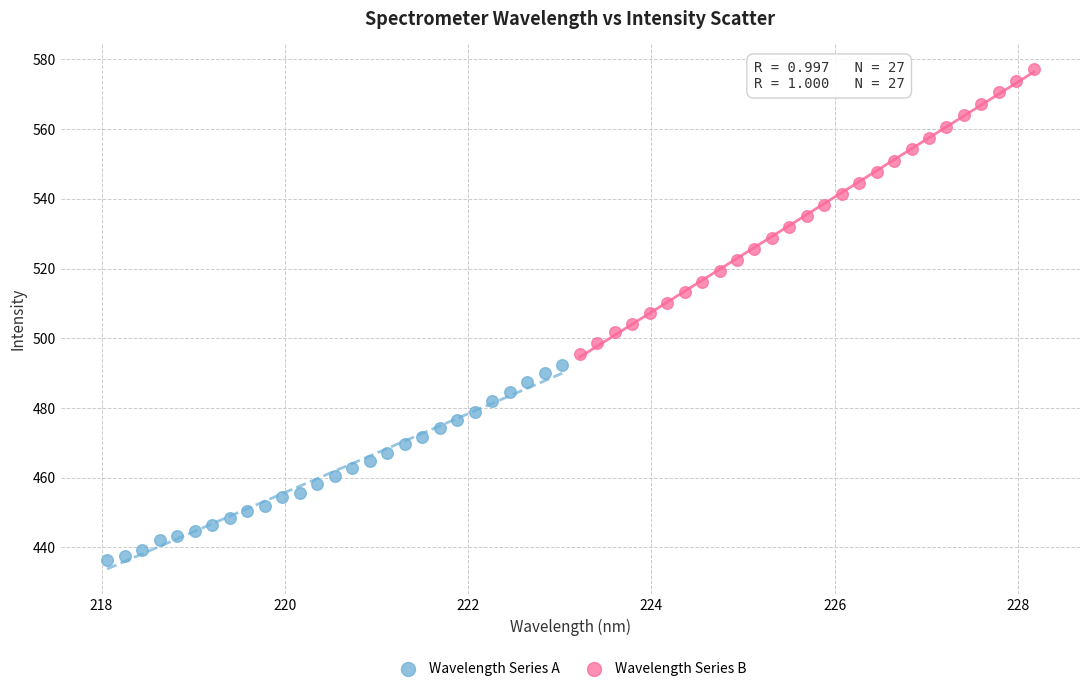

Which series has the largest Y range (max minus min)?

Wavelength Series B